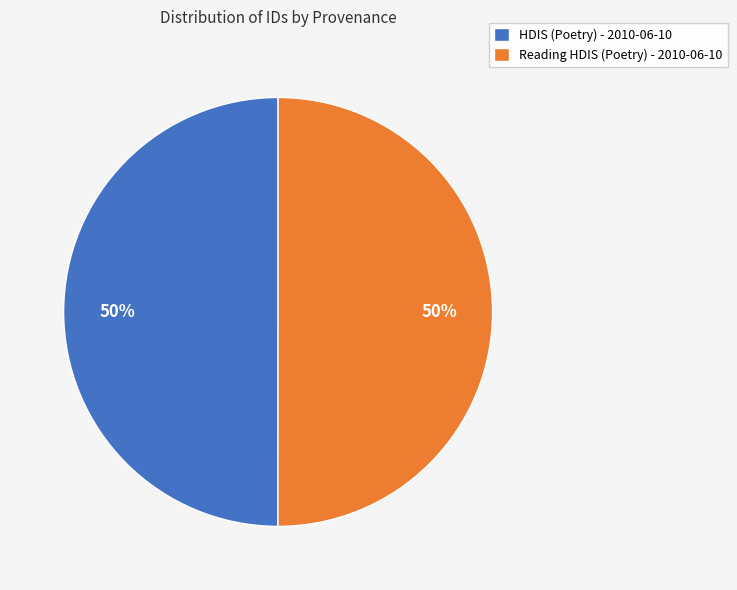

What is the ratio of the value at Reading HDIS (Poetry) - 2010-06-10 to the value at HDIS (Poetry) - 2010-06-10?

1.0